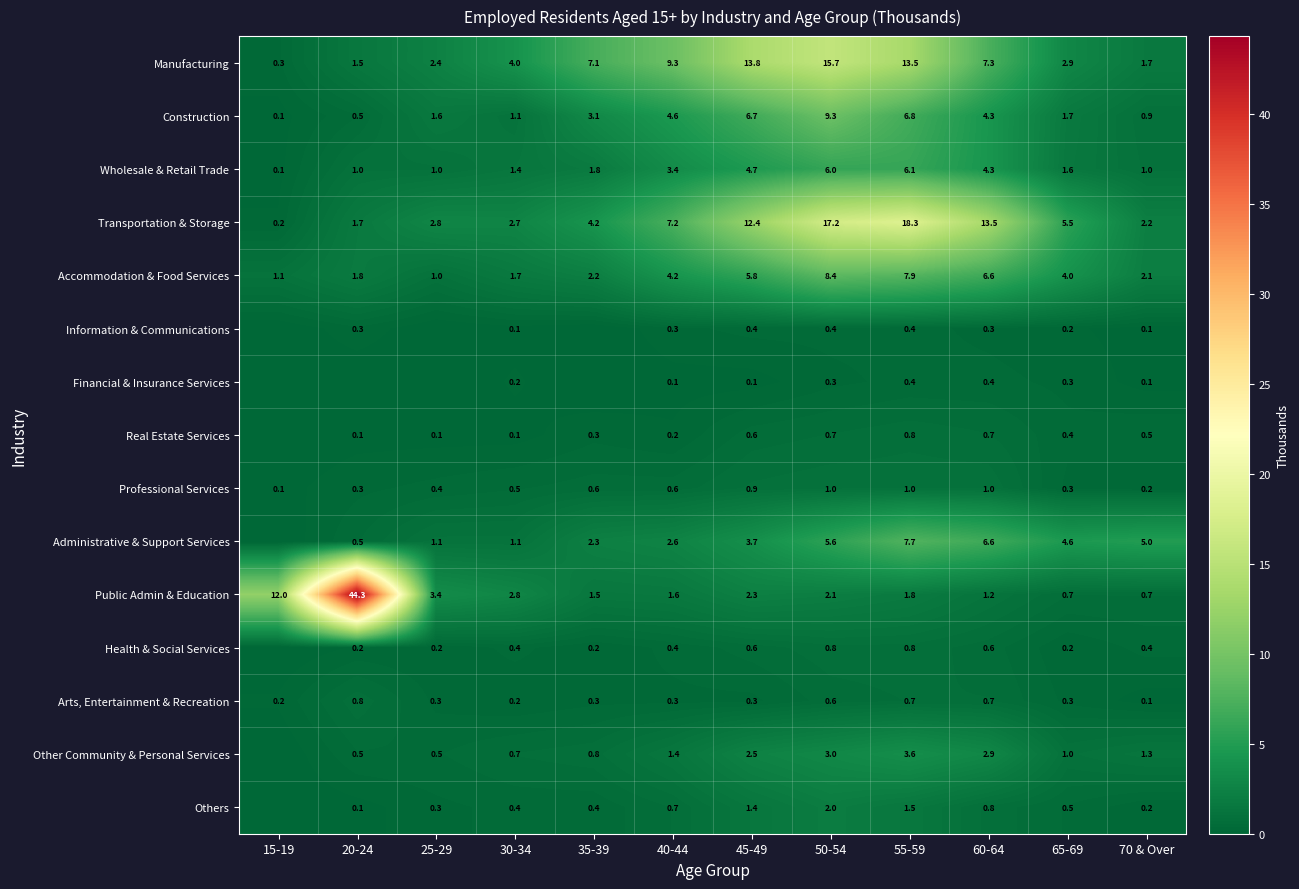

True or false: Real Estate Services has a value of 0.4 at 65-69.

True